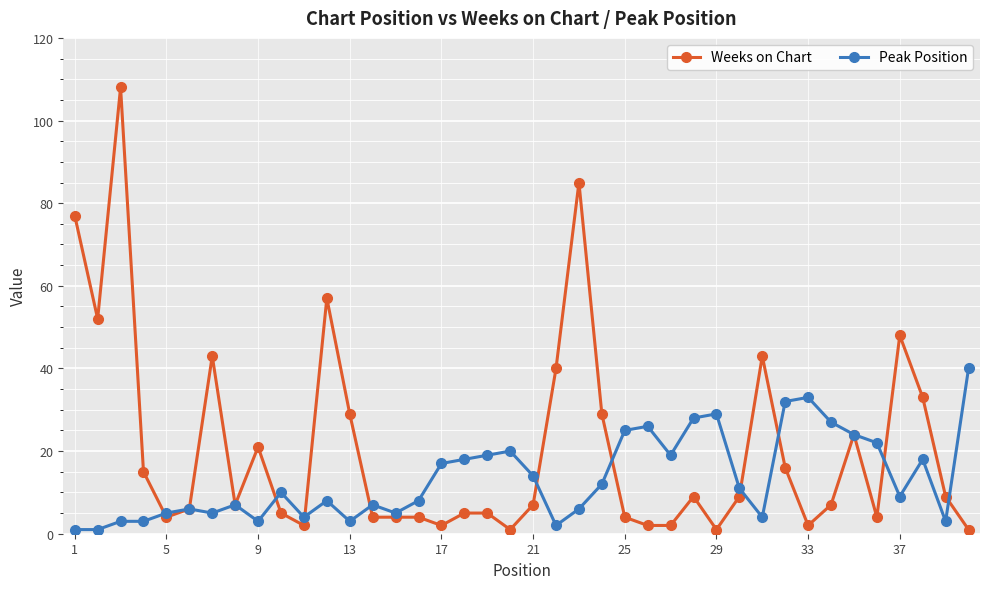

Which series has the largest total across all categories?

Weeks on Chart